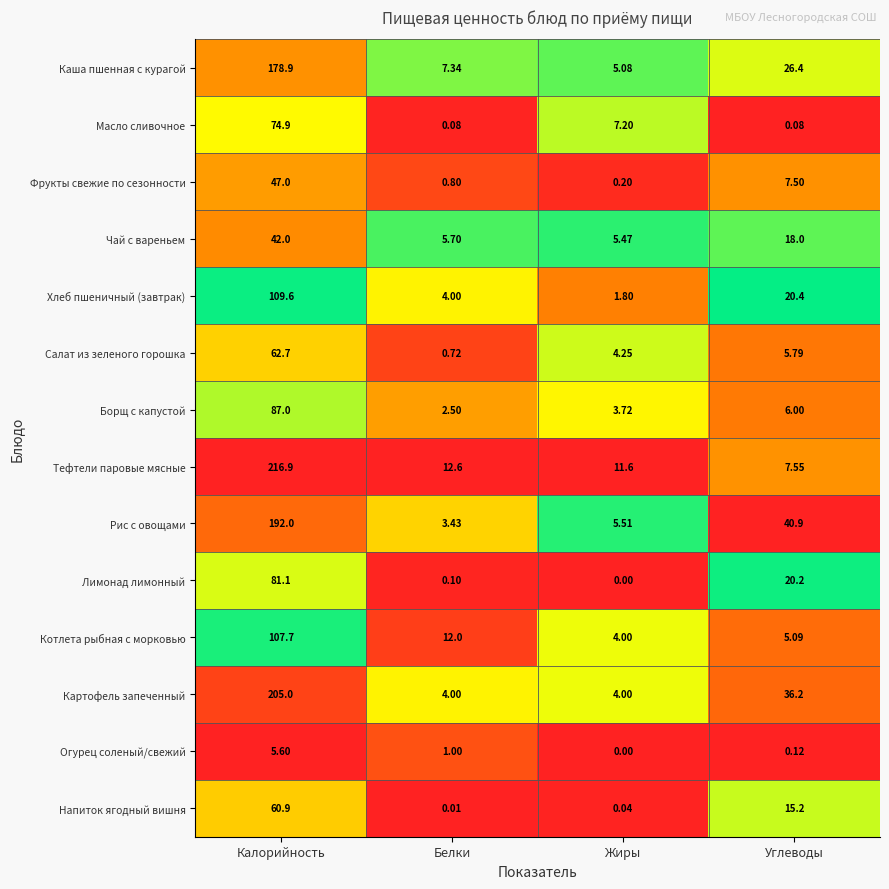

At Калорийность, list the series in order from largest to smallest.

Тефтели паровые мясные, Картофель запеченный, Рис с овощами, Каша пшенная с курагой, Хлеб пшеничный (завтрак), Котлета рыбная с морковью, Борщ с капустой, Лимонад лимонный, Масло сливочное, Салат из зеленого горошка, Напиток ягодный вишня, Фрукты свежие по сезонности, Чай с вареньем, Огурец соленый/свежий